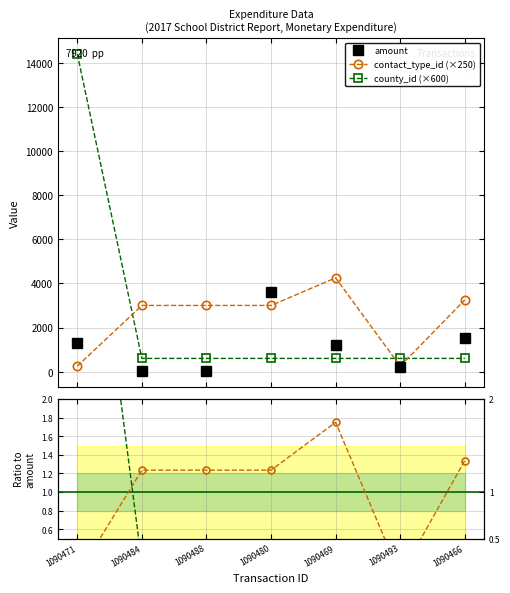

Where does the contact_type_id ratio series first go above 1?

1090484